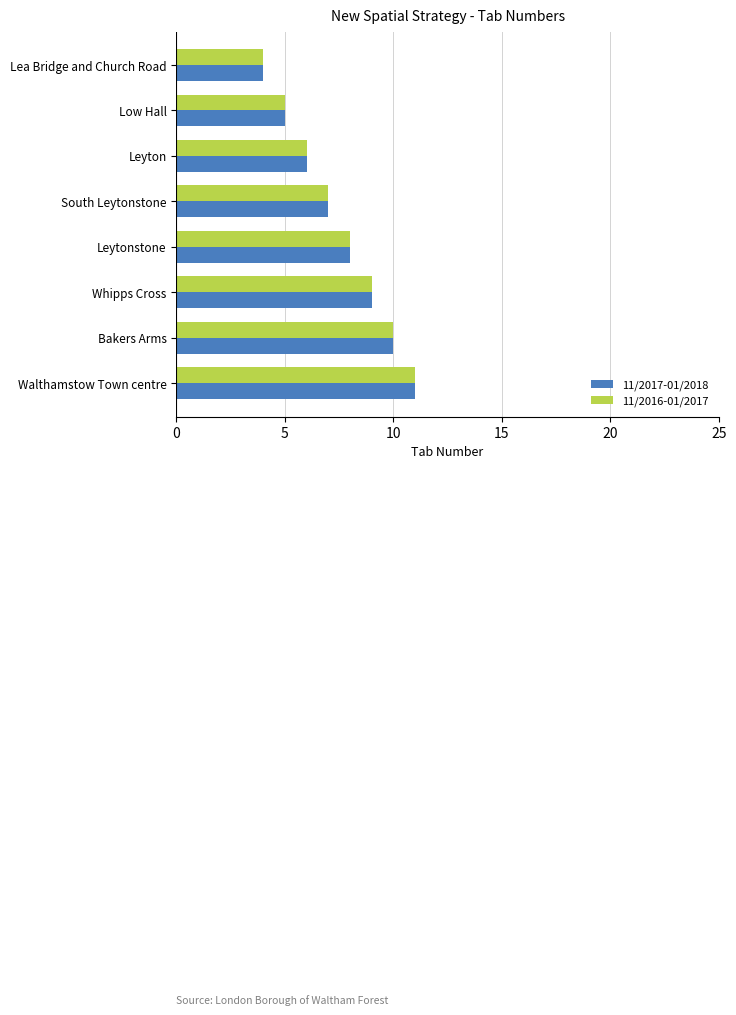

Where is 11/2016-01/2017 nearest to the value 7?

South Leytonstone